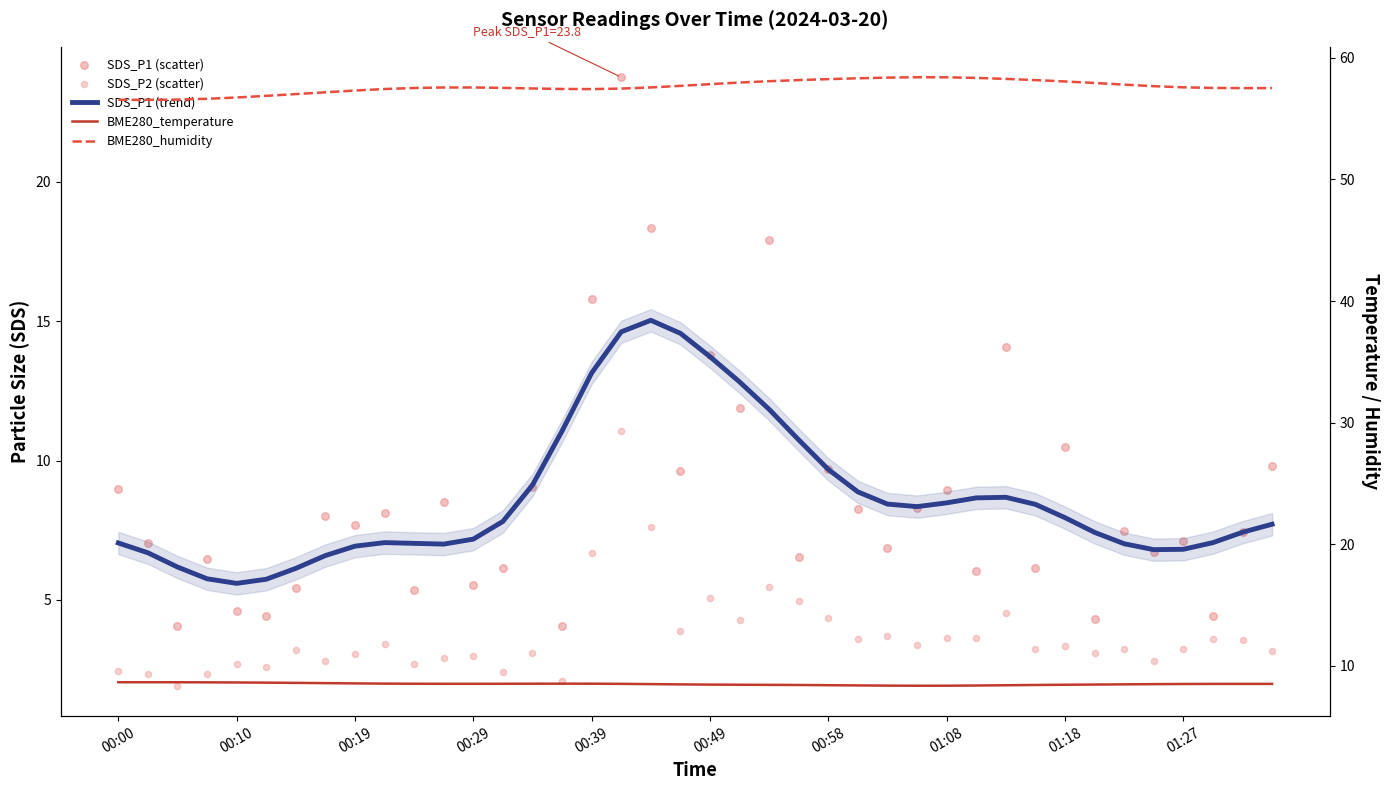

Which series has the largest total across all categories?

BME280_humidity